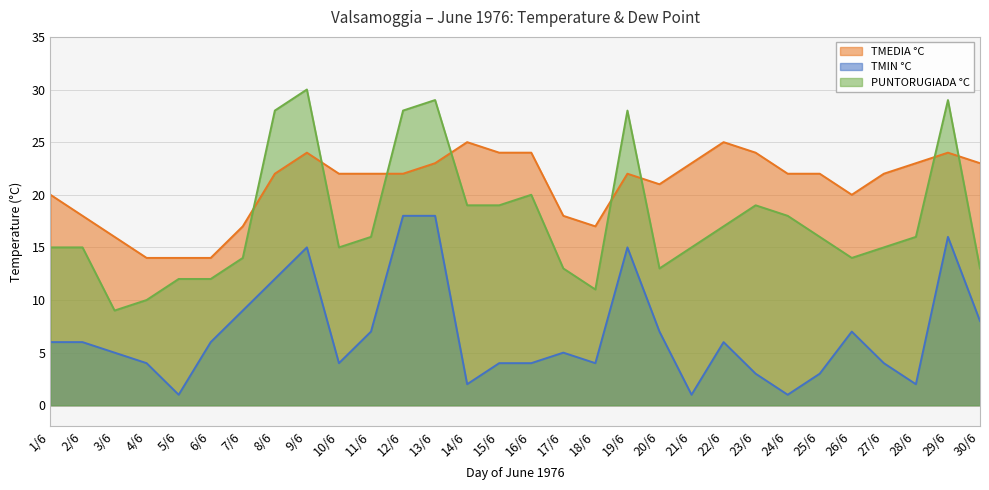

True or false: TMEDIA °C and TMIN °C cross at least once.

False